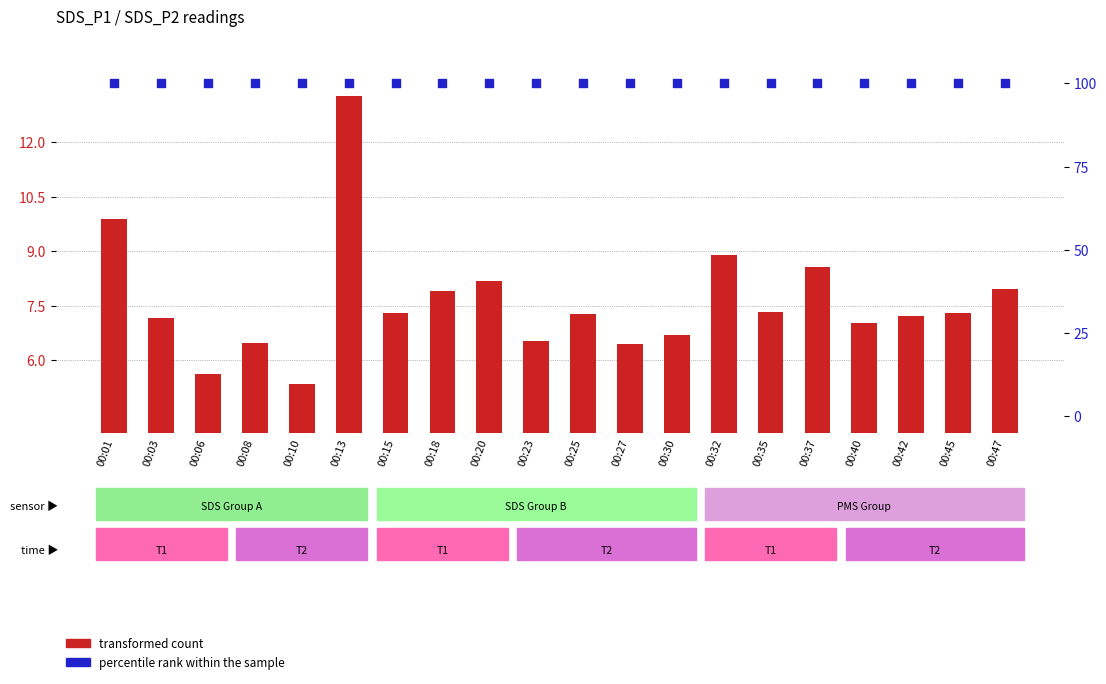

What are all the series names shown in the legend?

transformed count, percentile rank within the sample